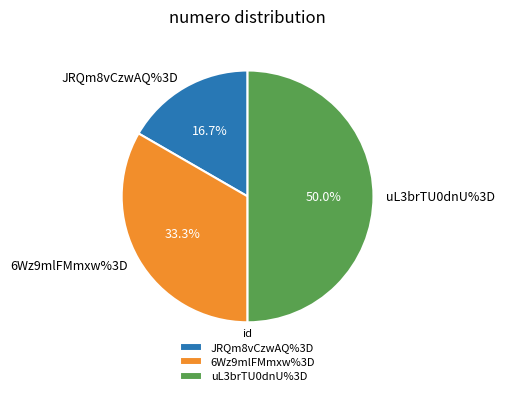

What percentage is the 6Wz9mlFMmxw%3D slice, to the nearest percent?

33%